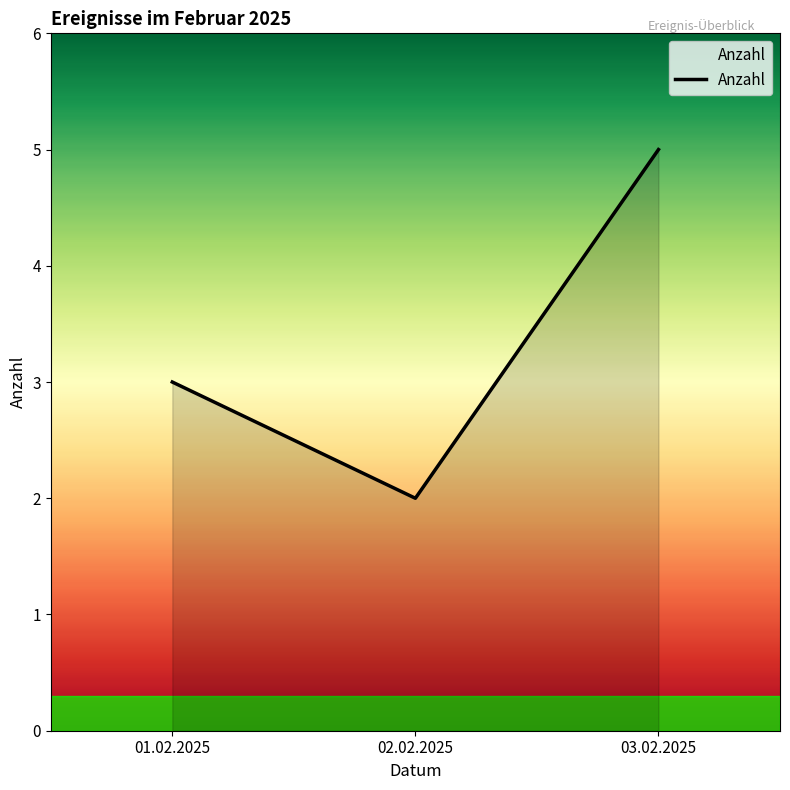

How many lines are shown in the chart?

1